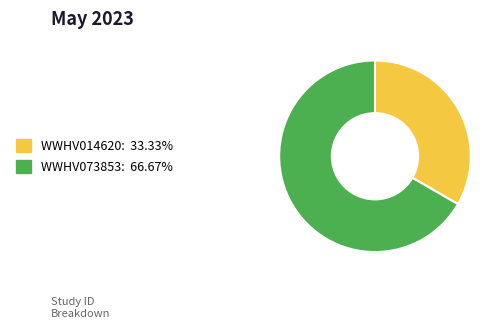

How many slices are in this pie chart?

2